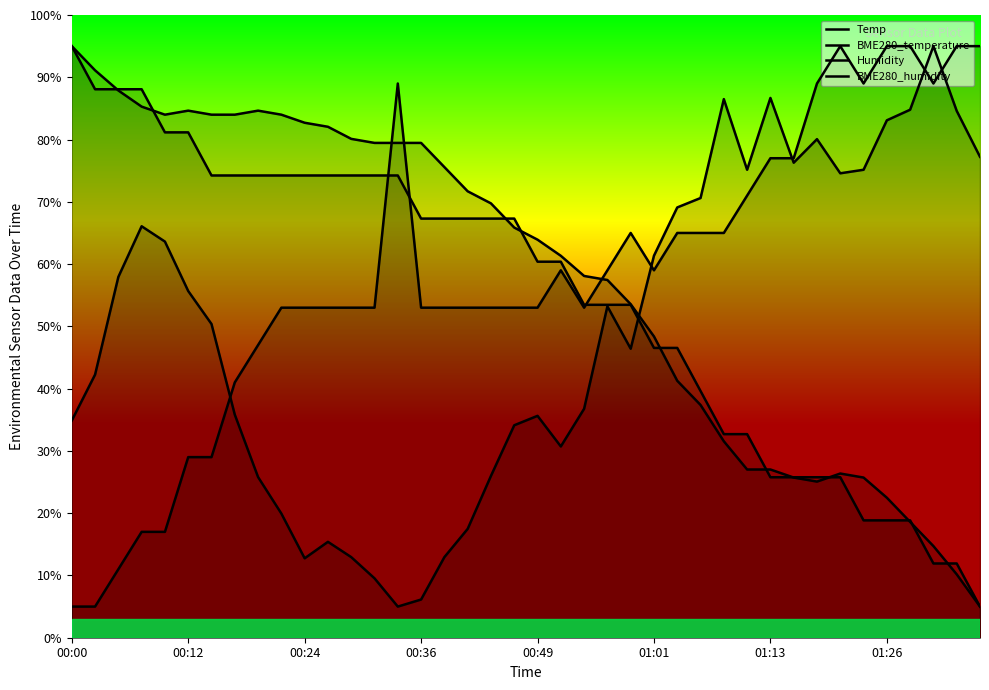

What is the value of the Temp point at the 10th from the left?

74.2